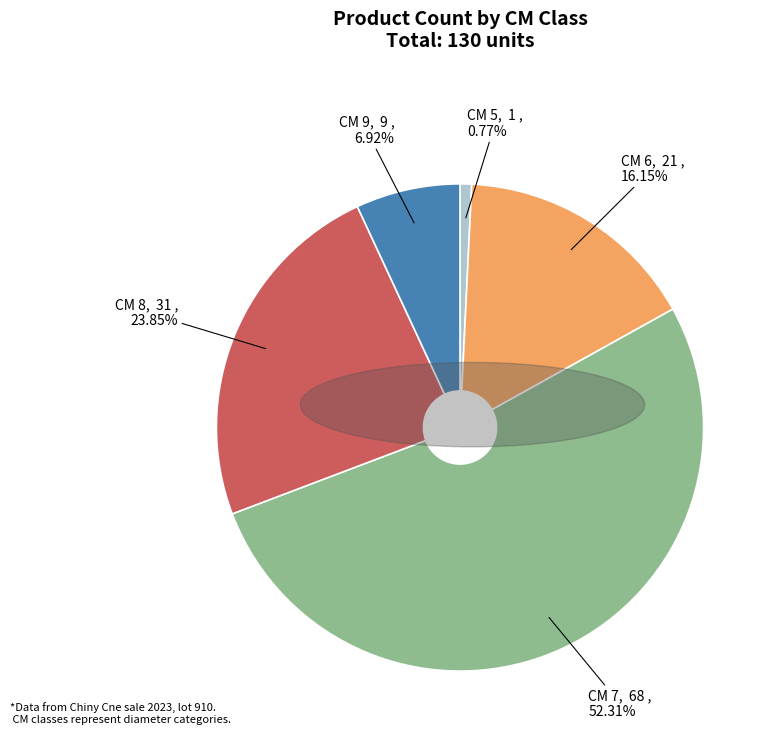

How many segments does this pie chart have?

5